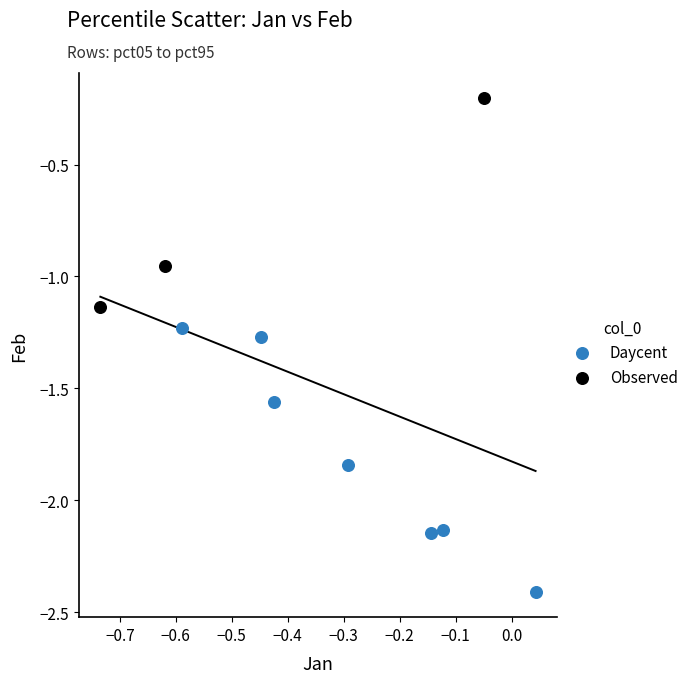

Which series reaches the maximum Y coordinate?

Observed